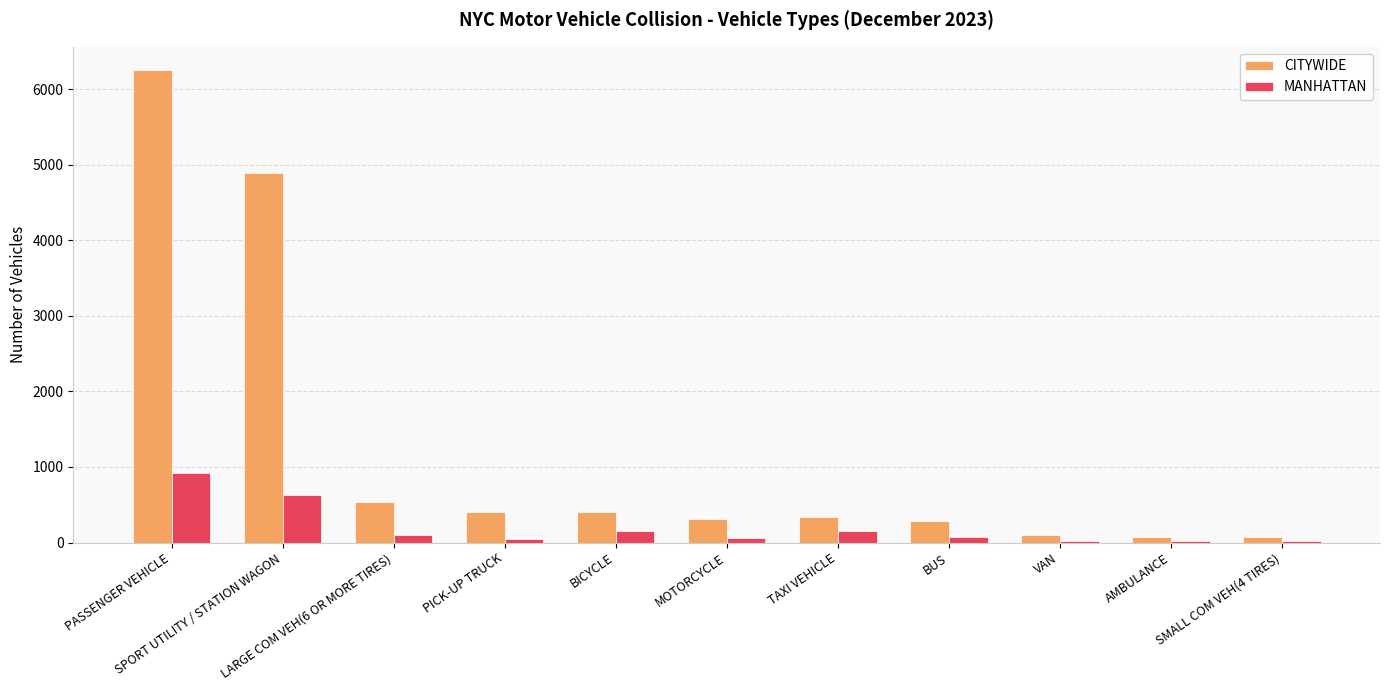

Are the bars horizontal?

No